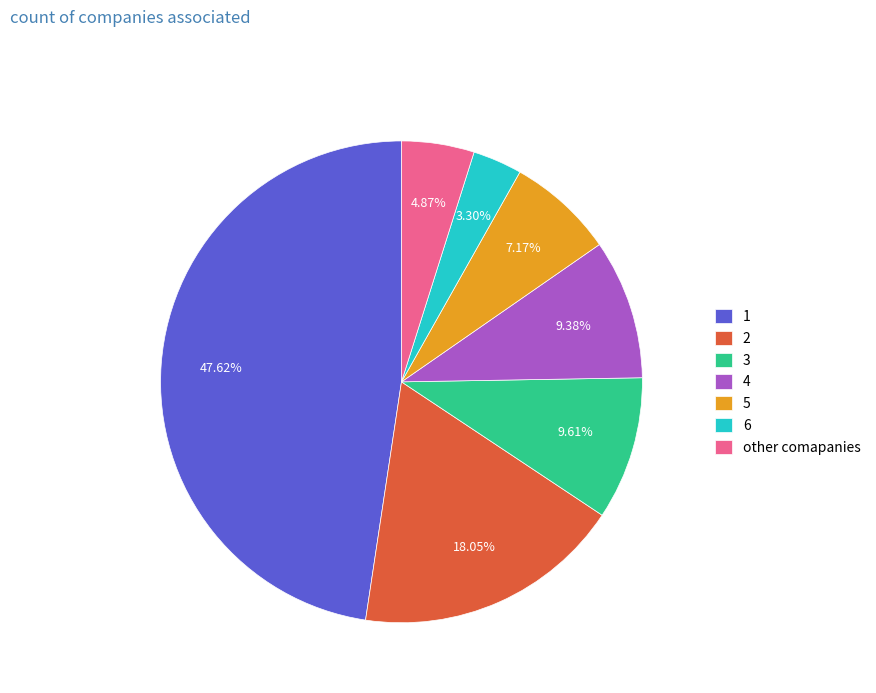

Approximately how many times larger is the value at 2 compared to 5?

2.5